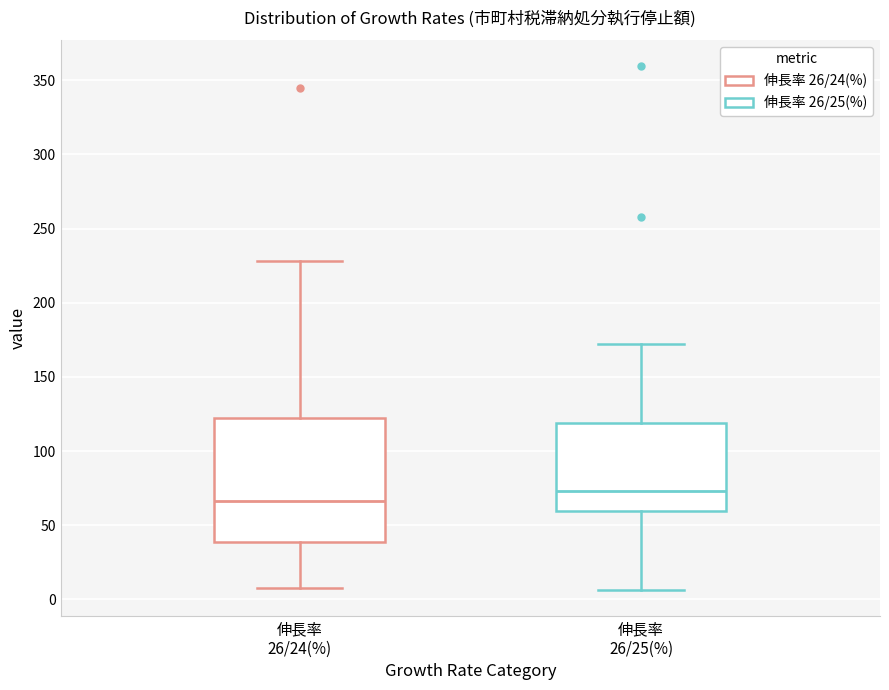

Which box has the highest median line?

伸長率 26/25(%)